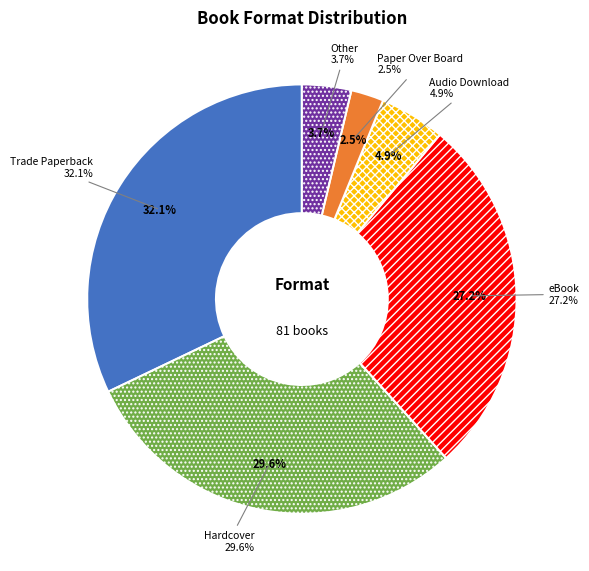

How many segments does this pie chart have?

6